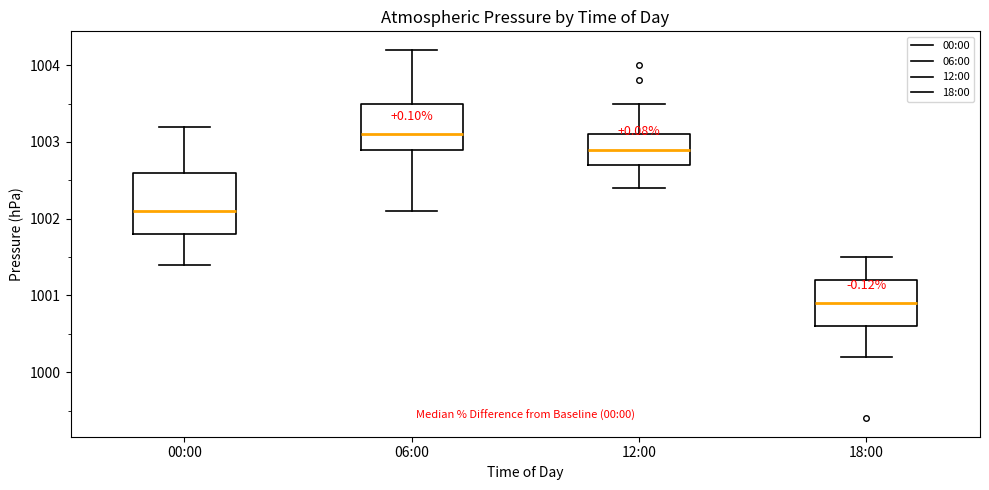

Reading left to right, transcribe this box plot: for each box, give where its median line is, the range the box spans, and where its two whiskers end, as read against the y-axis. The values are not printed on the chart, so give them approximately, as read against the axis.

00:00: median 1002.1, box 1001.8 to 1002.6, whiskers 1001.4 to 1003.2
06:00: median 1003.1, box 1002.9 to 1003.5, whiskers 1002.1 to 1004.2
12:00: median 1002.9, box 1002.7 to 1003.1, whiskers 1002.4 to 1003.5
18:00: median 1000.9, box 1000.6 to 1001.2, whiskers 1000.2 to 1001.5